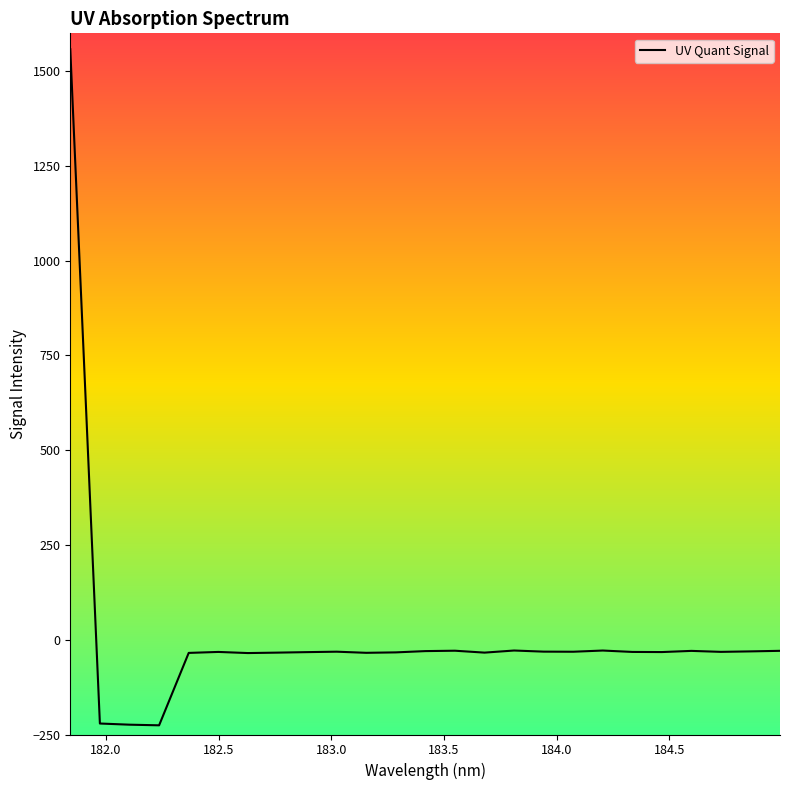

What is the smallest value displayed?

-225.8